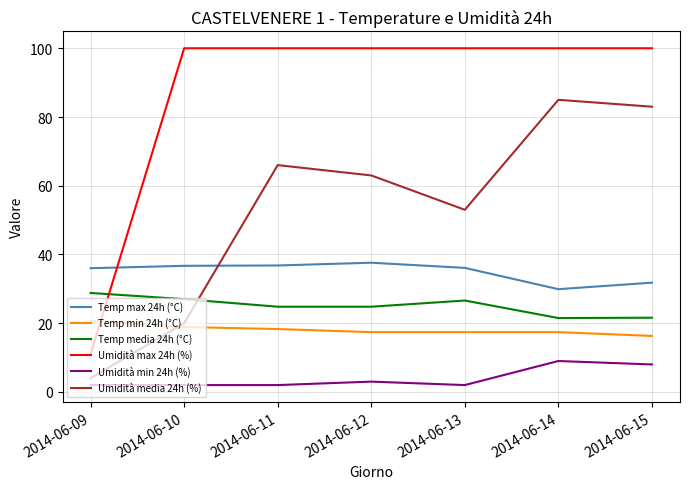

True or false: Temp max 24h (°C) and Temp media 24h (°C) cross at least once.

False